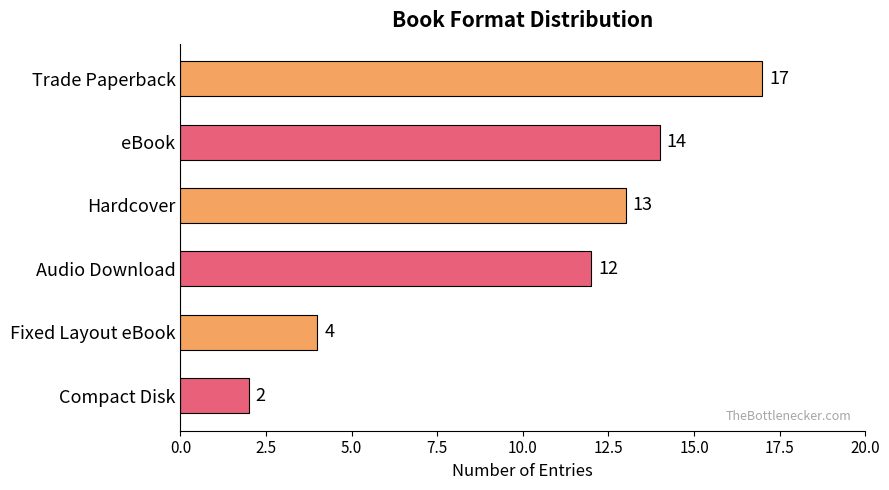

Approximately how many times larger is the value at Trade Paperback compared to eBook?

1.2